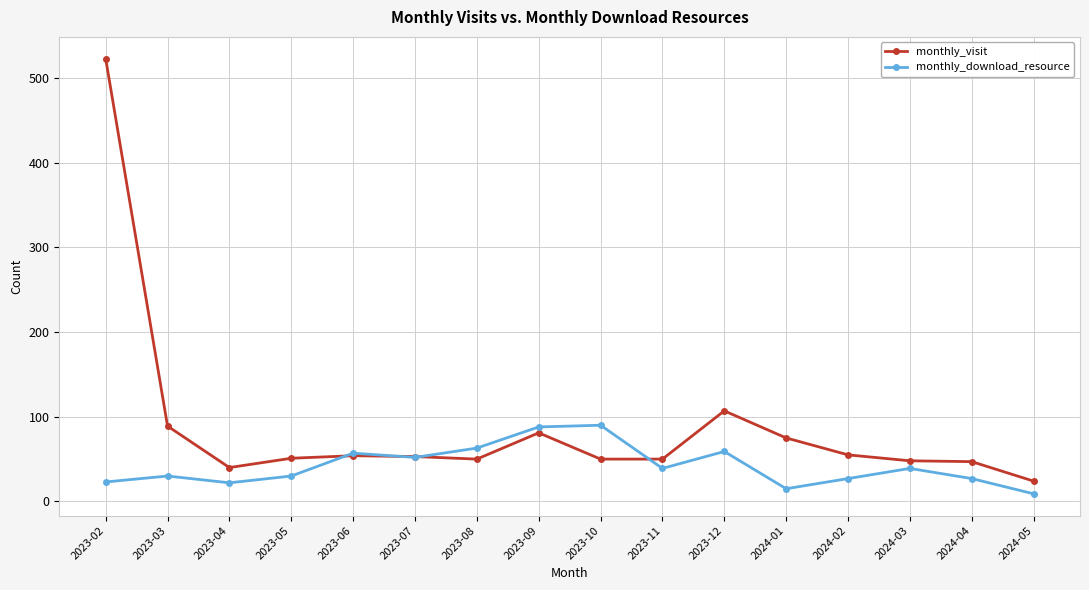

What is the minimum value for monthly_visit?

24